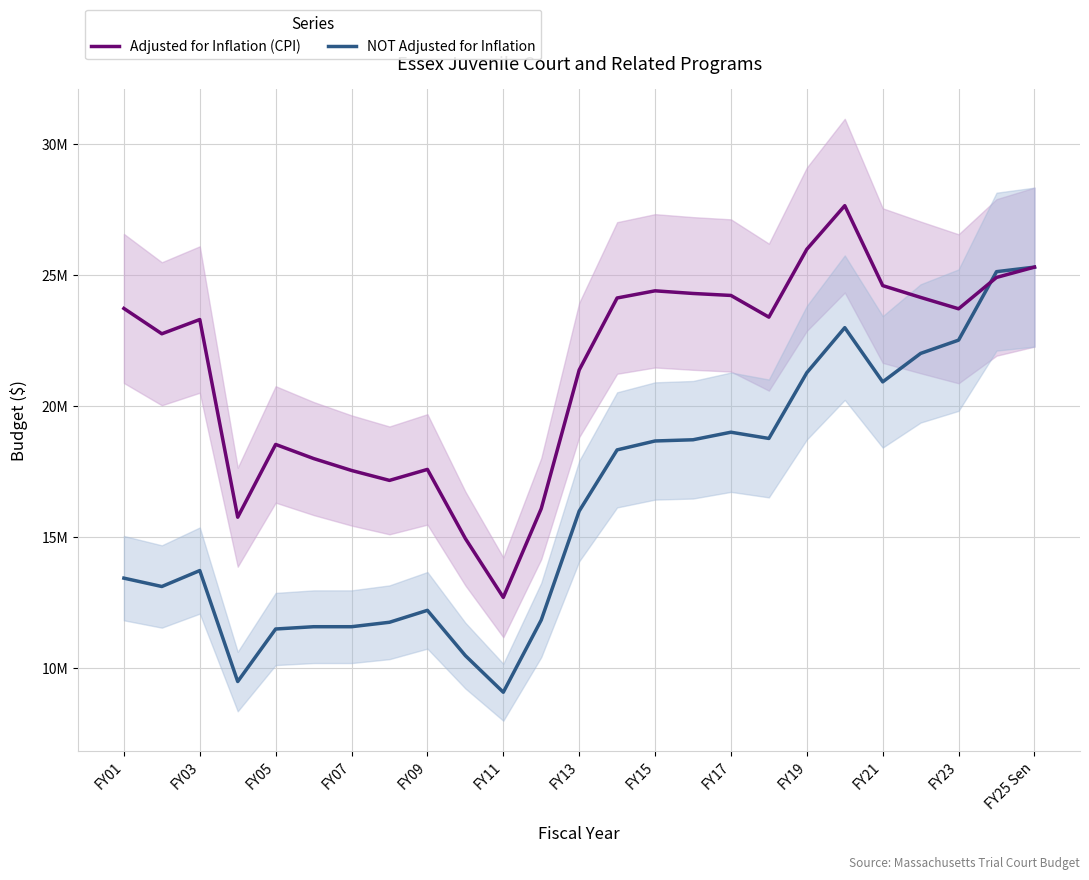

True or false: Adjusted for Inflation (CPI) and NOT Adjusted for Inflation intersect in this chart.

True